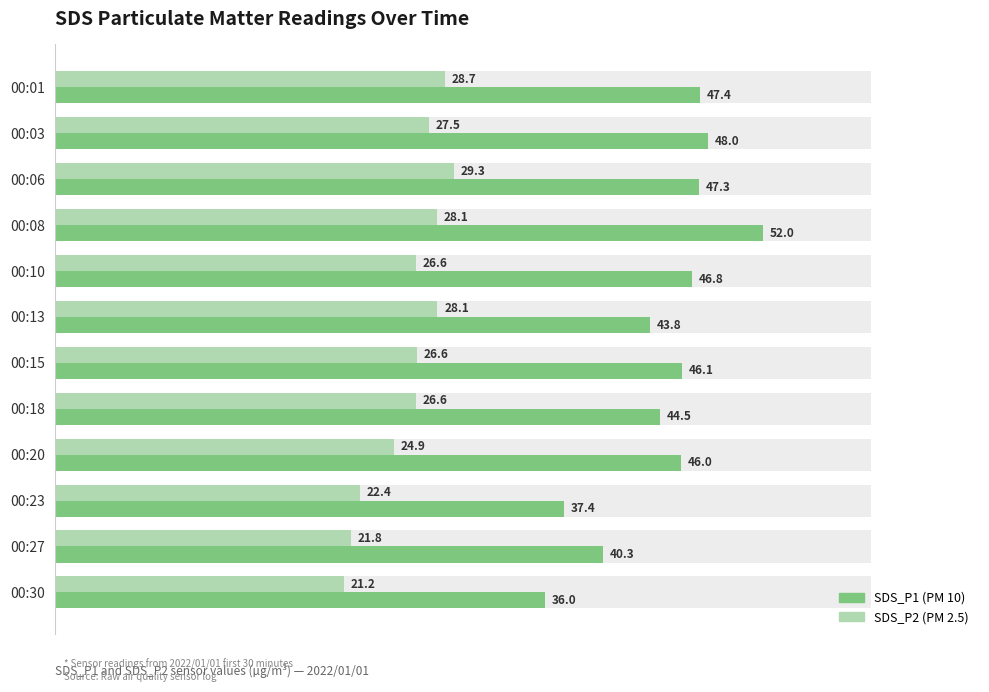

What is the maximum value for SDS_P1?

52.0